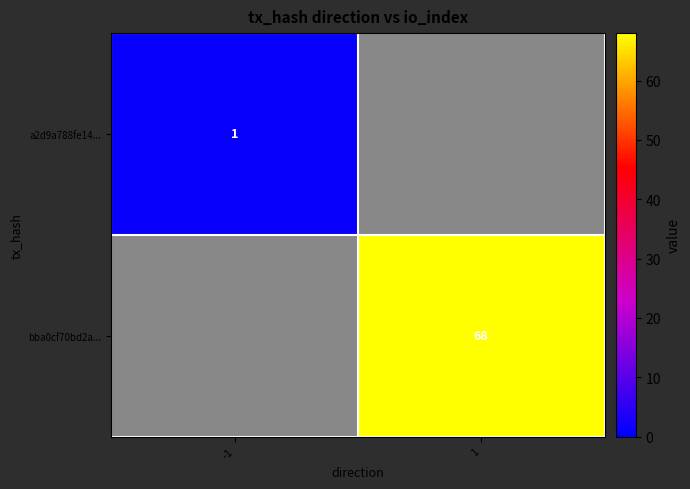

True or false: bba0cf70bd2a... has a value of 104 at 1.

False